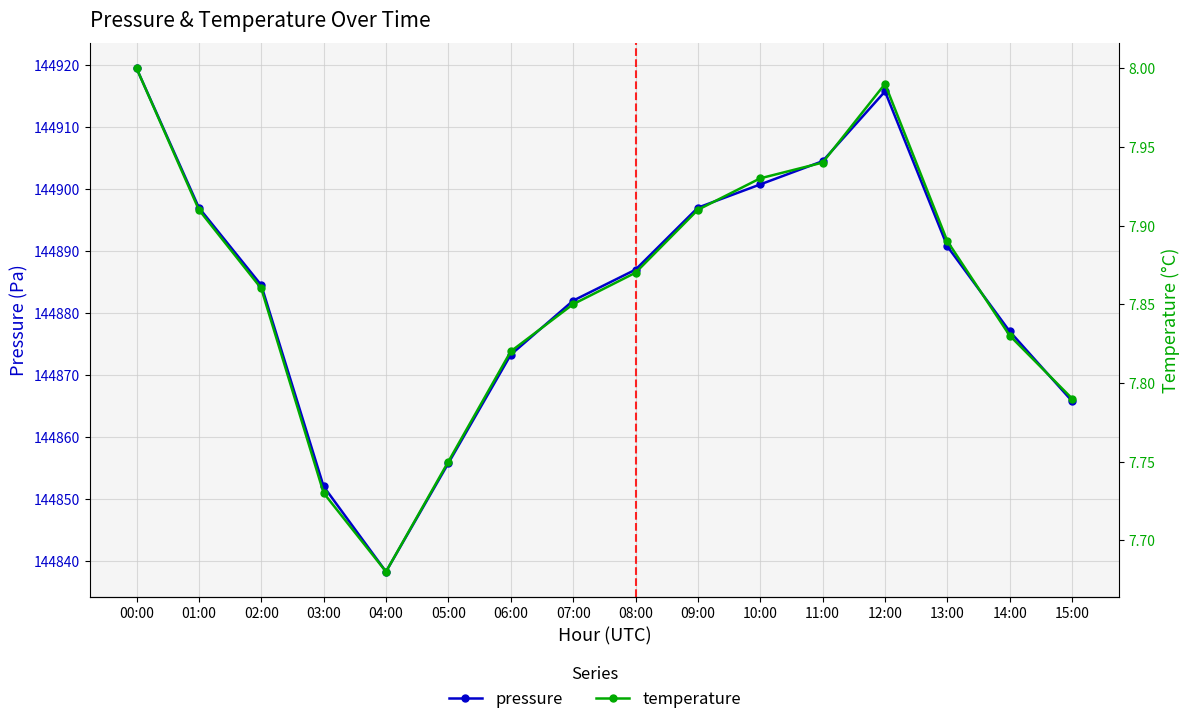

What is the value of the temperature point at the 8th from the left?

7.8